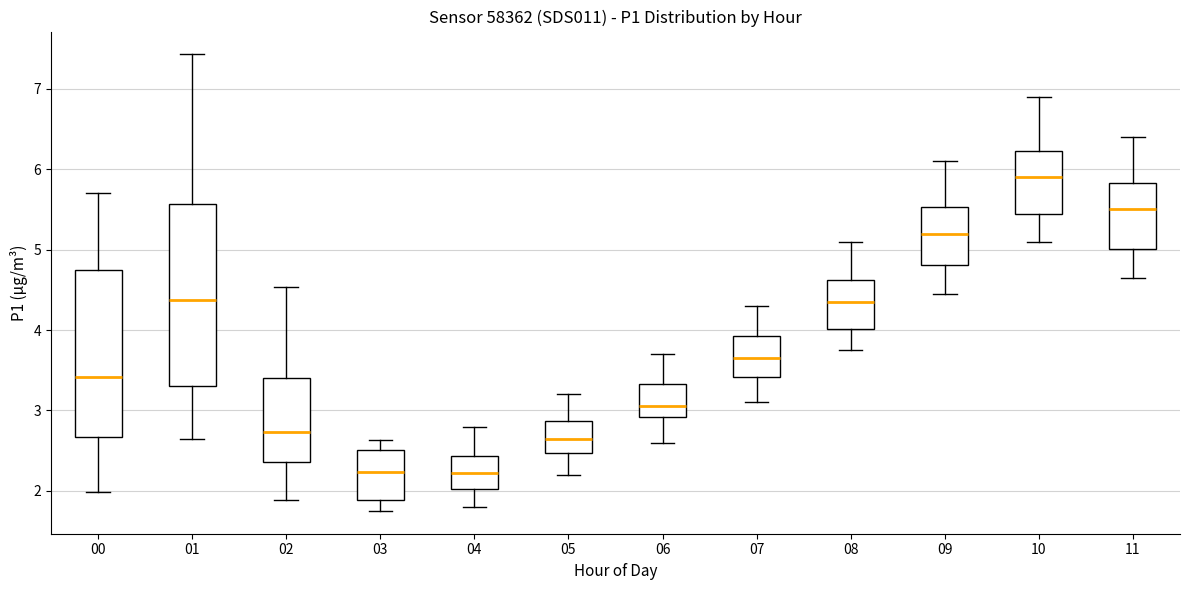

Which box is the tallest, from its lower edge to its upper edge?

01